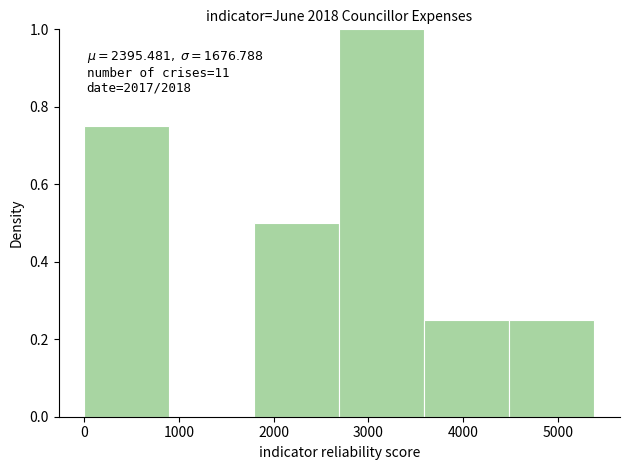

Over which range of the x-axis is the bar tallest?

2700 to 3600